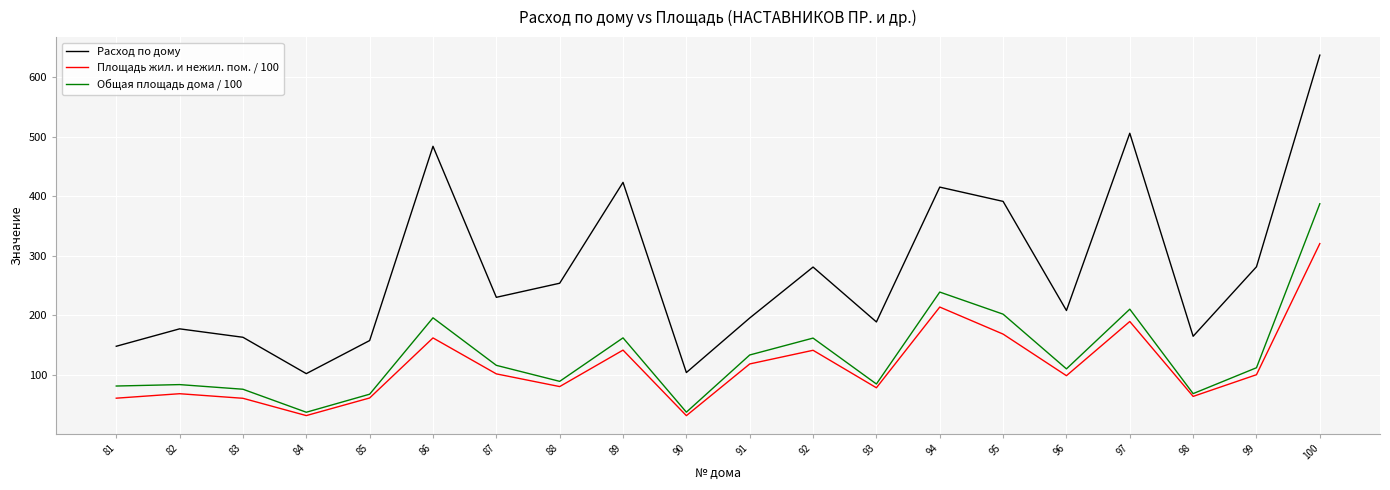

The Общая площадь дома / 100 series shows 37.3 at 90. True or false?

True